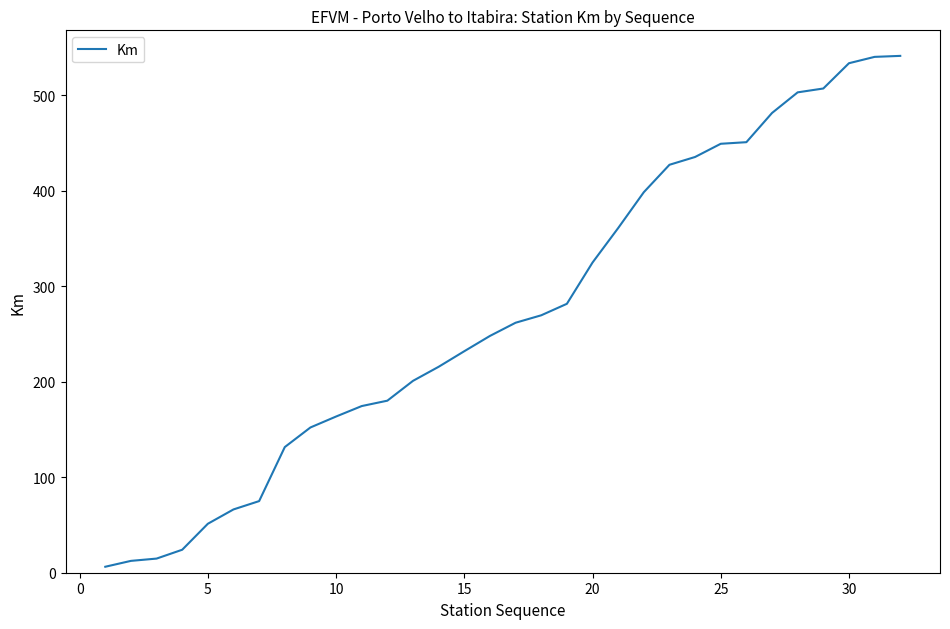

What is the maximum value shown in the chart?

541.4